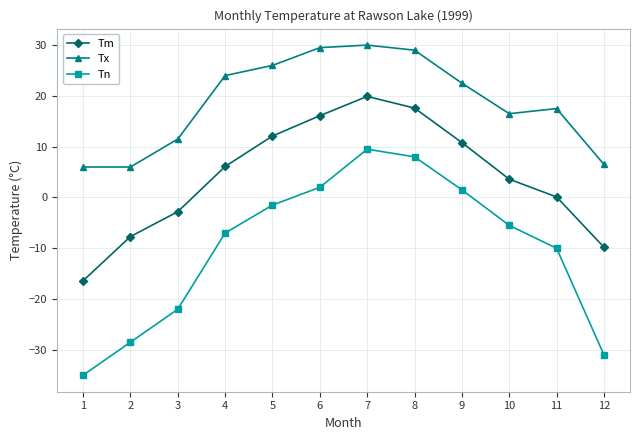

What is the difference between the second highest and second lowest values in the Tm series?

27.4